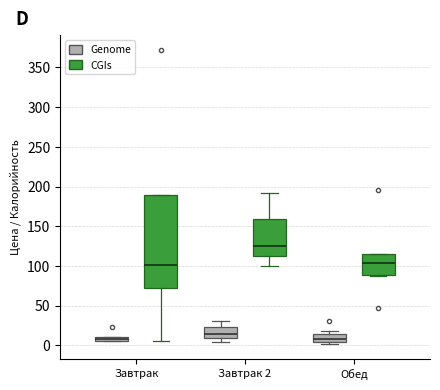

Where does the median line of the box for Завтрак 2 (Genome) sit on the y-axis? The values are not printed on the chart, so give them approximately, as read against the axis.

15